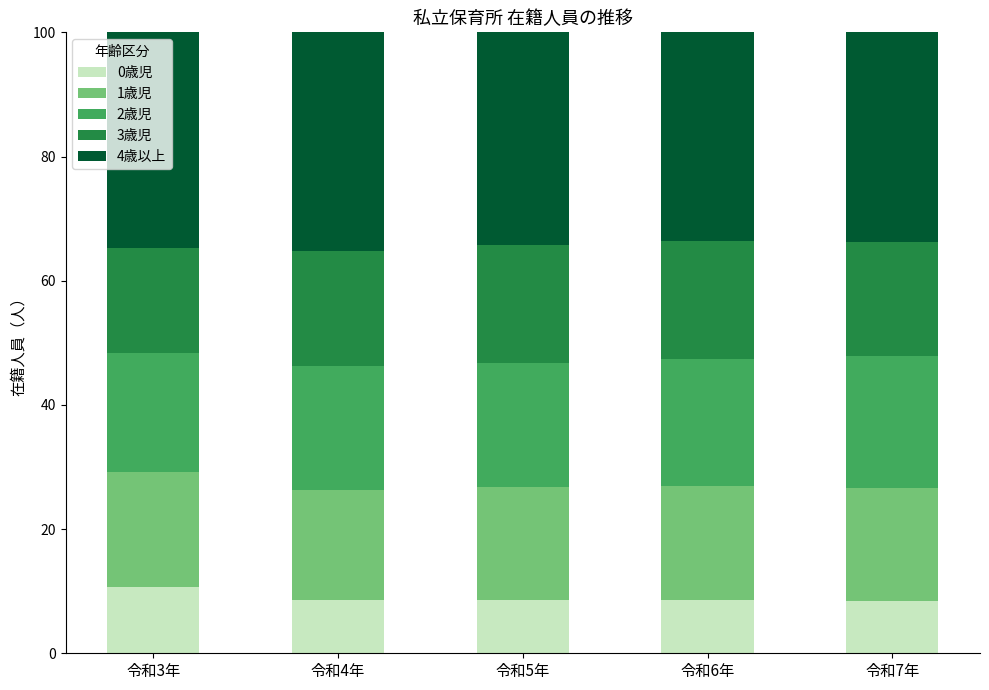

What is the sum of the 0歳児 values at 令和4年 and 令和7年?

16.9